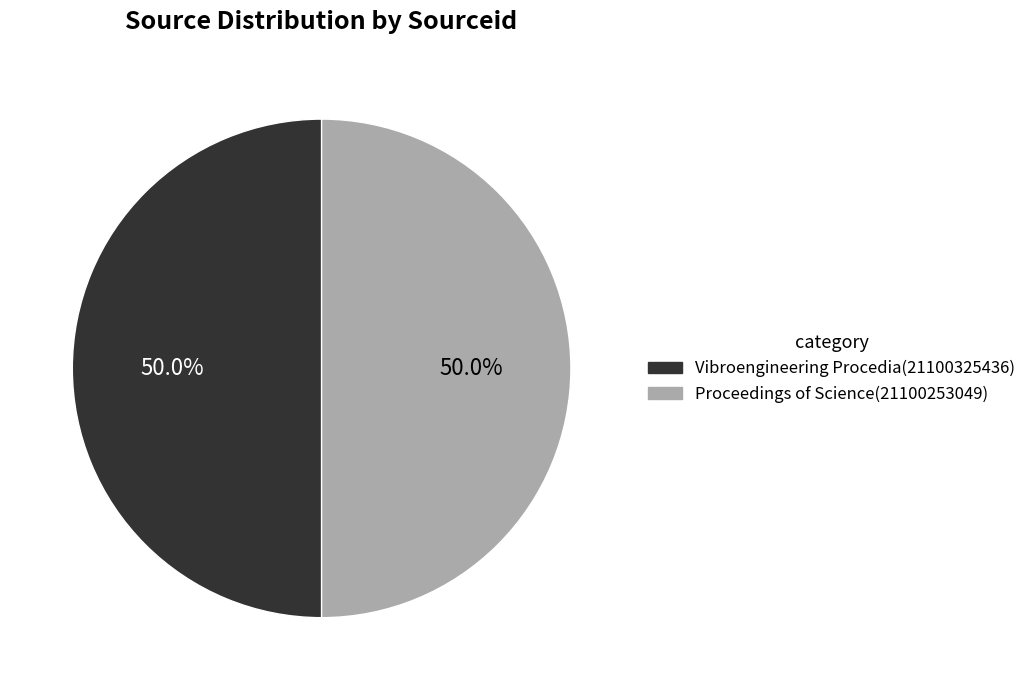

Count the number of slices in the pie.

2